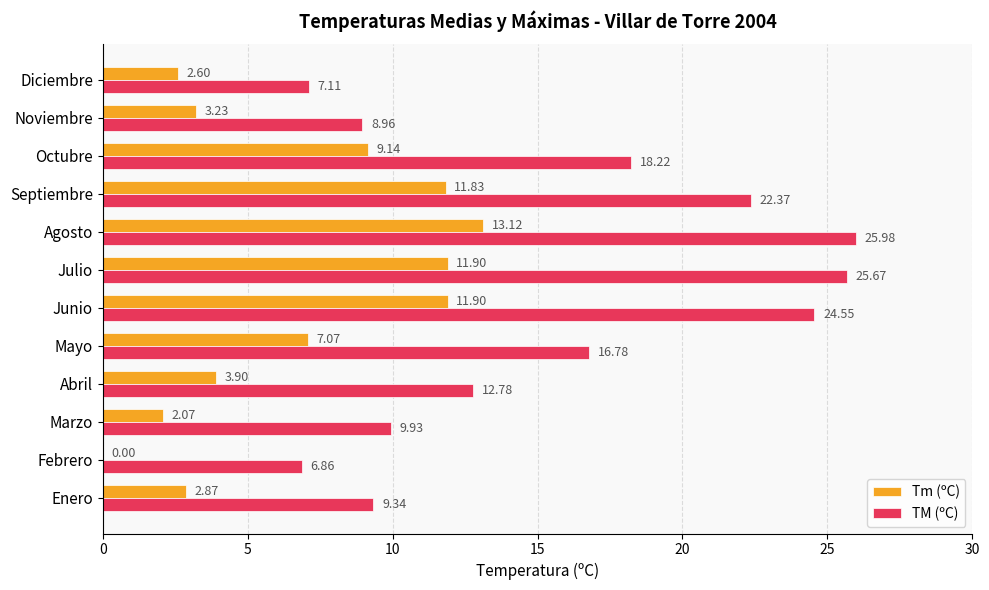

What are all the series names shown in the legend?

Tm (ºC), TM (ºC)